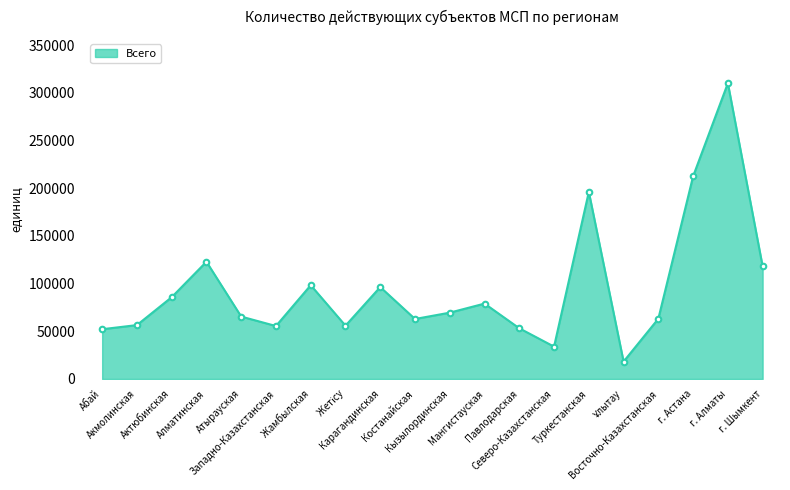

How many distinct data groups are displayed?

1